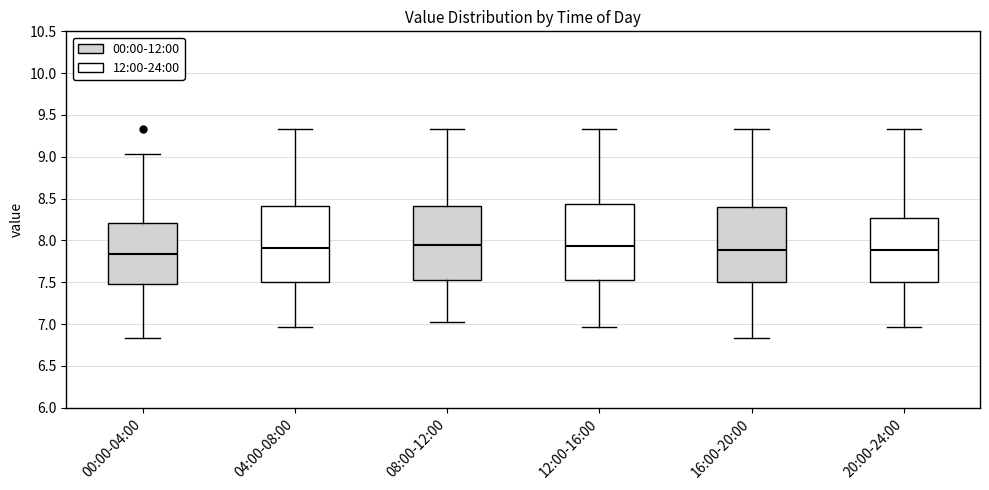

Where does the lower whisker of the box for 16:00-20:00 end on the y-axis? The values are not printed on the chart, so give them approximately, as read against the axis.

6.85